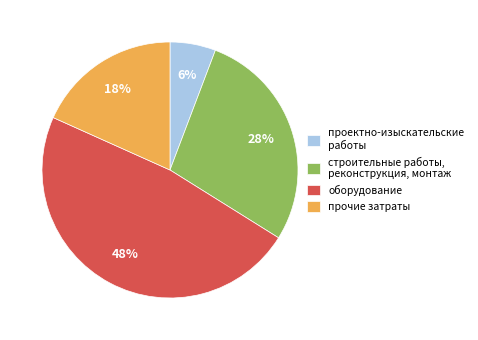

To the nearest percent, what is the combined percentage of прочие затраты and проектно-изыскательские работы?

24%